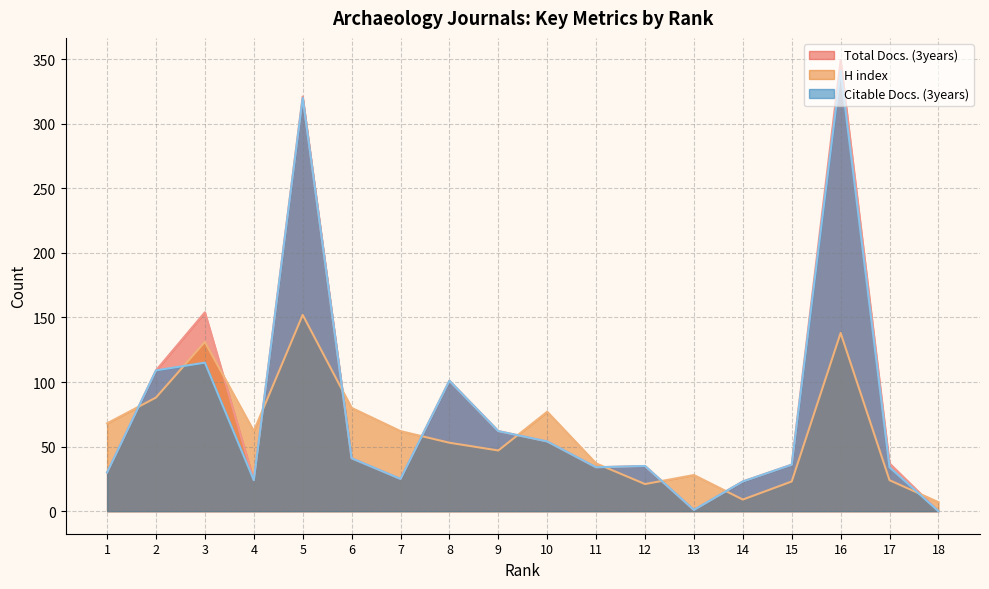

Does the chart display data point markers on the line(s)?

No